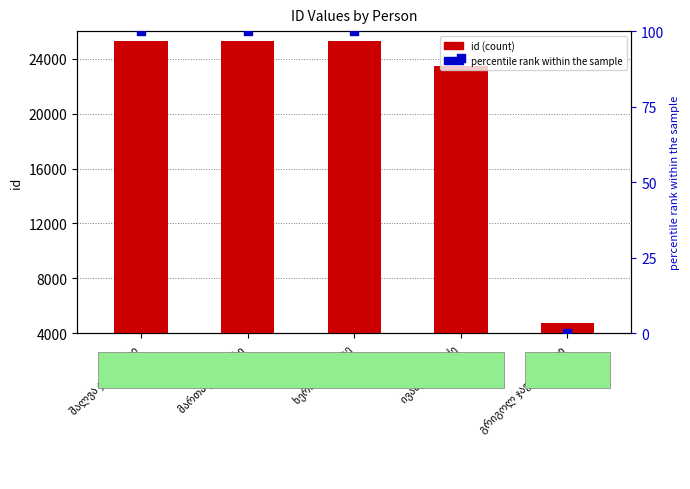

At how many categories does at least one series exceed 12049?

4